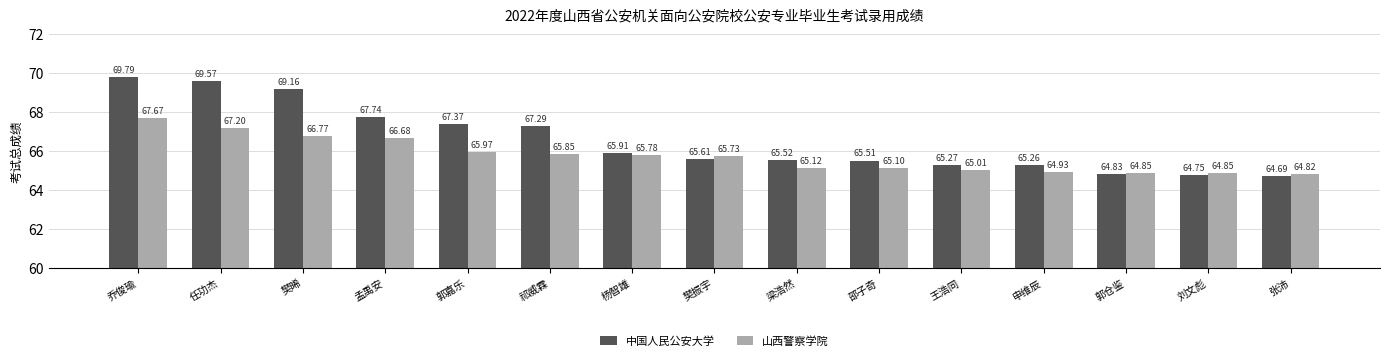

At which category is the sum across all series the highest?

乔俊瑜